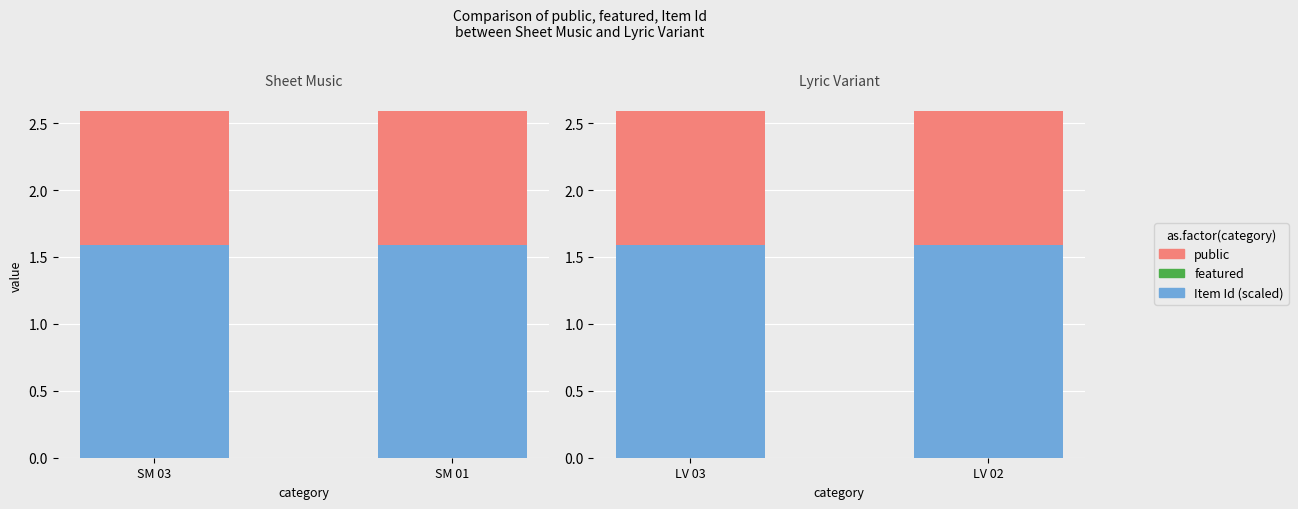

List the series in order of their overall mean, lowest first.

featured, public, Item Id